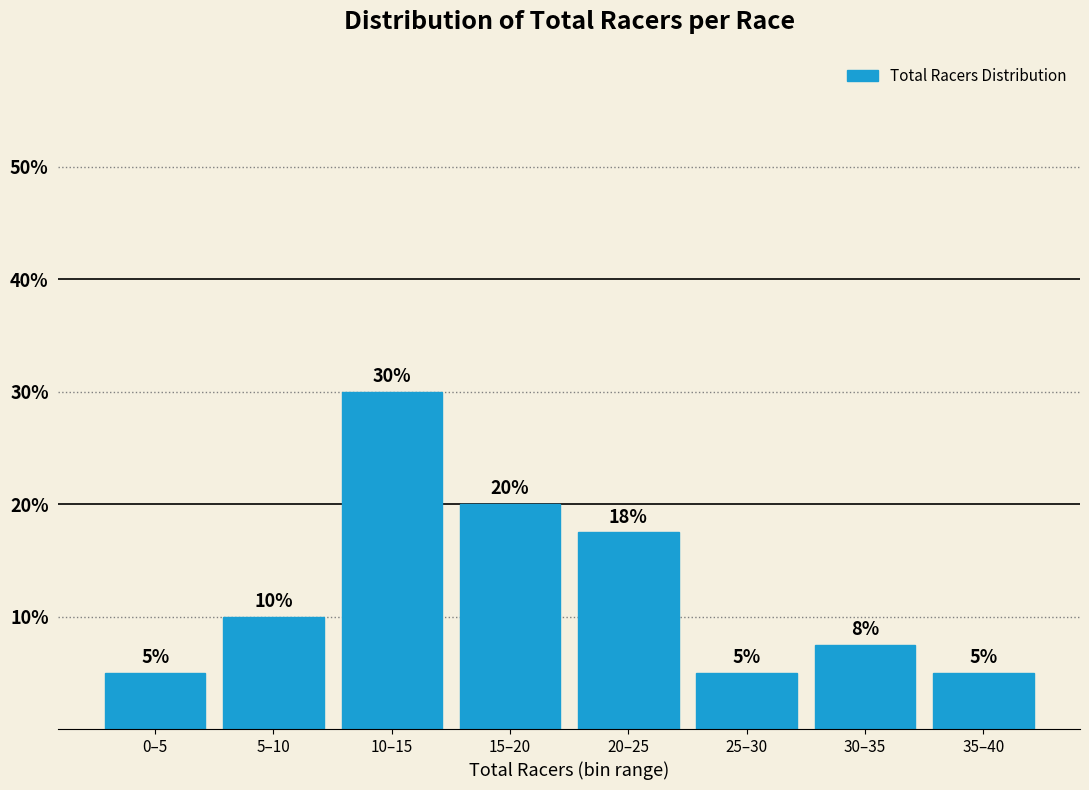

What position from the right is 25–30?

3